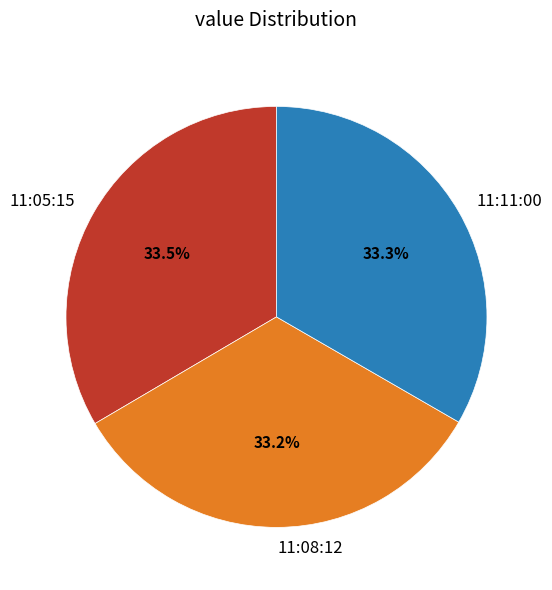

How many segments does this pie chart have?

3